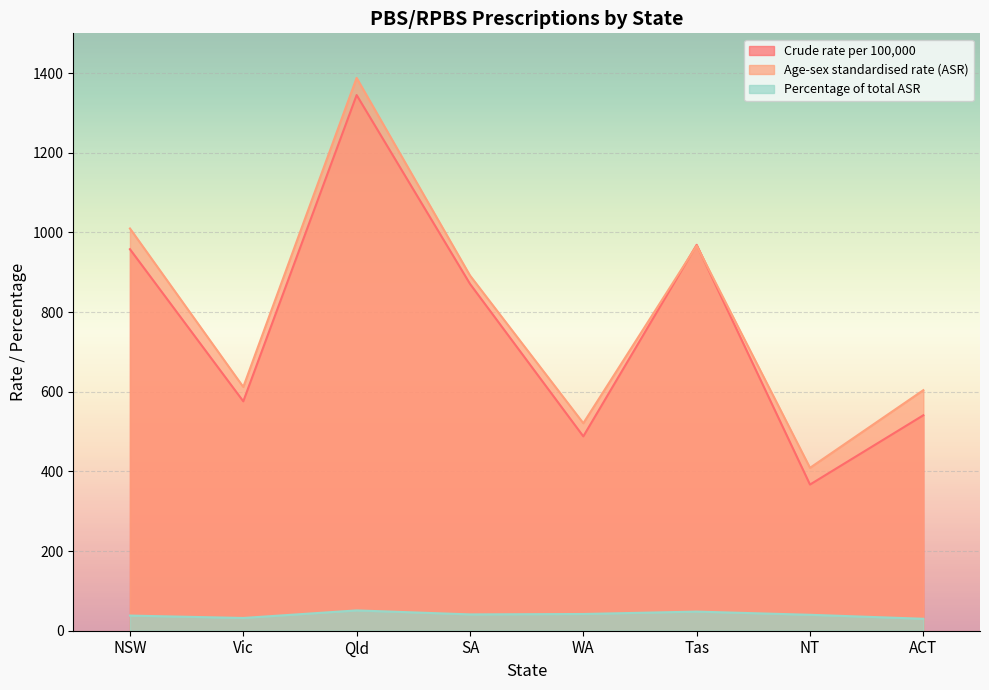

Which category has the lowest value in the Crude rate per 100,000 series?

NT